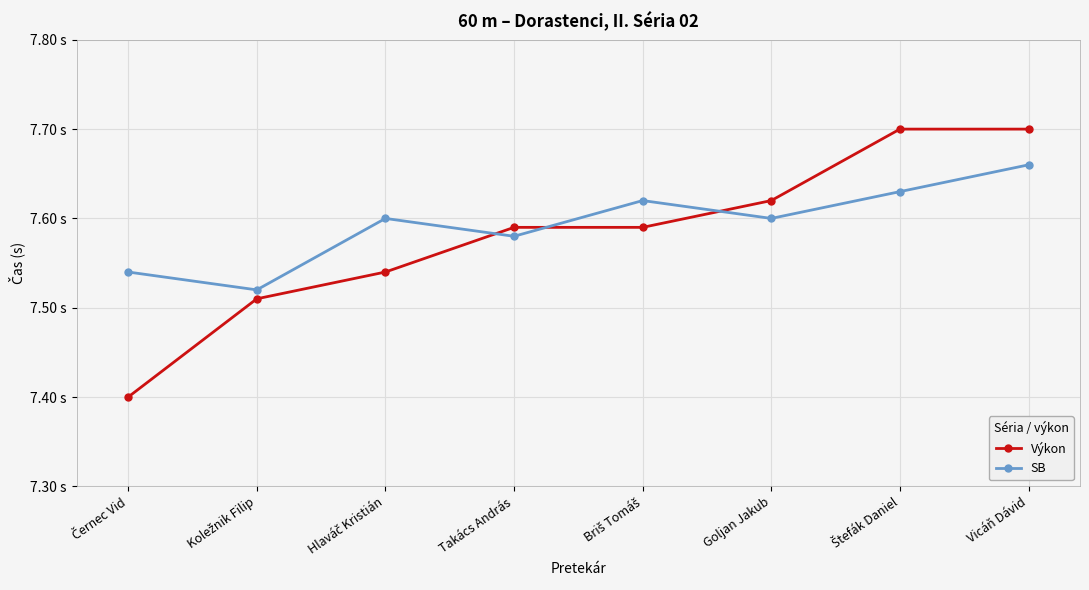

Does the chart have visible grid lines?

Yes